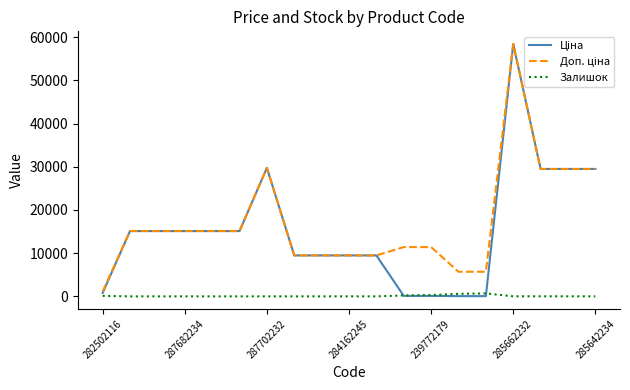

What is the maximum value shown in the chart?

58426.5